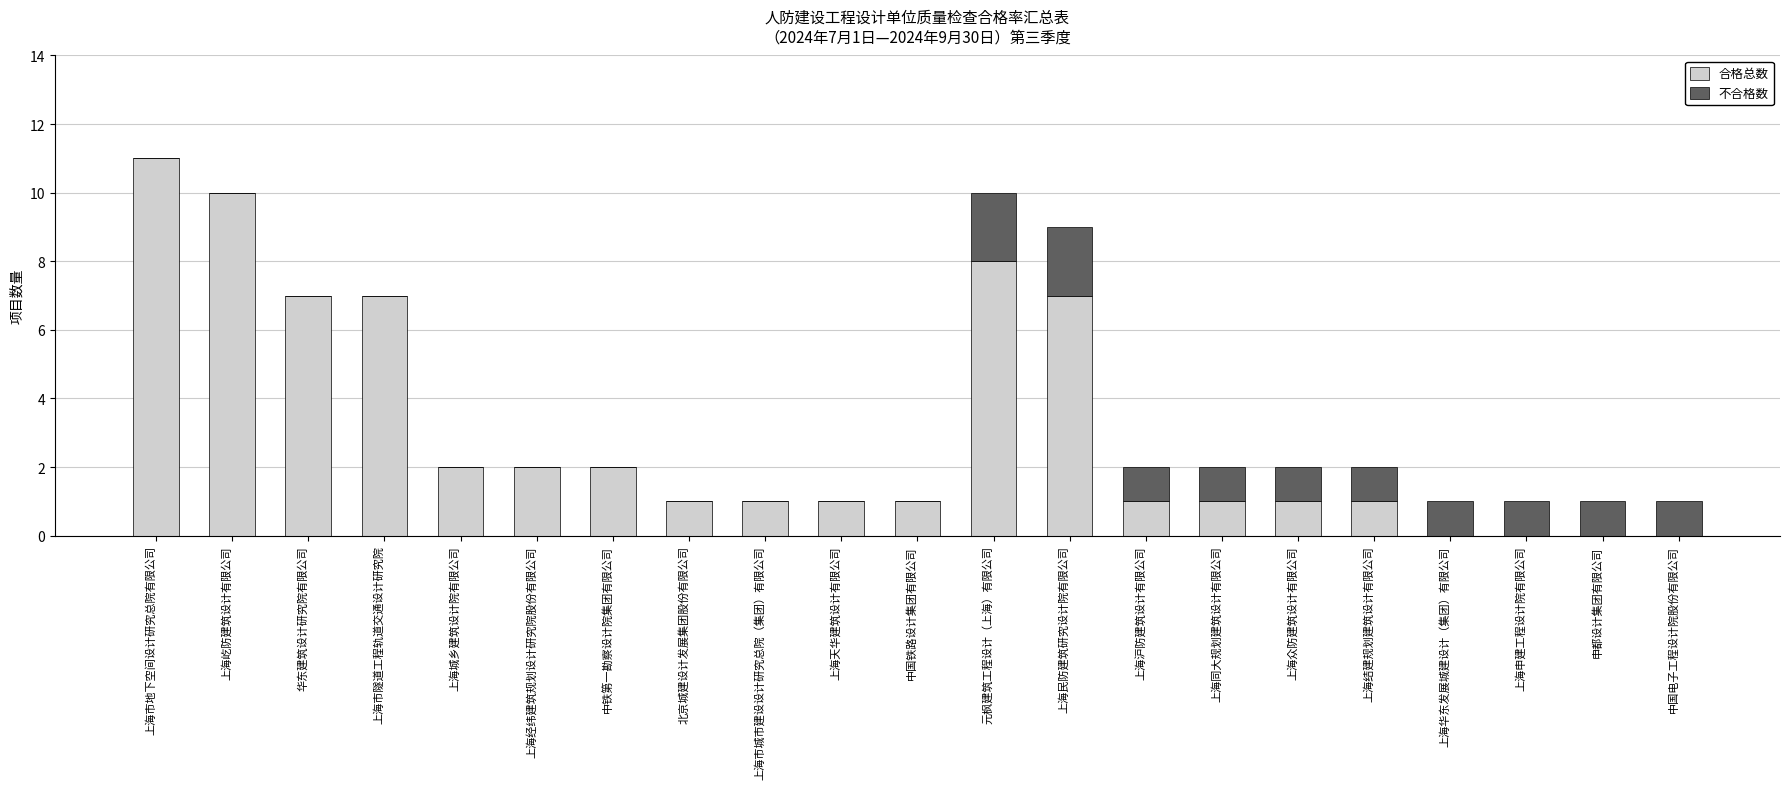

What is the sum of the 合格总数 values at 上海市地下空间设计研究总院有限公司 and 上海结建规划建筑设计有限公司?

12